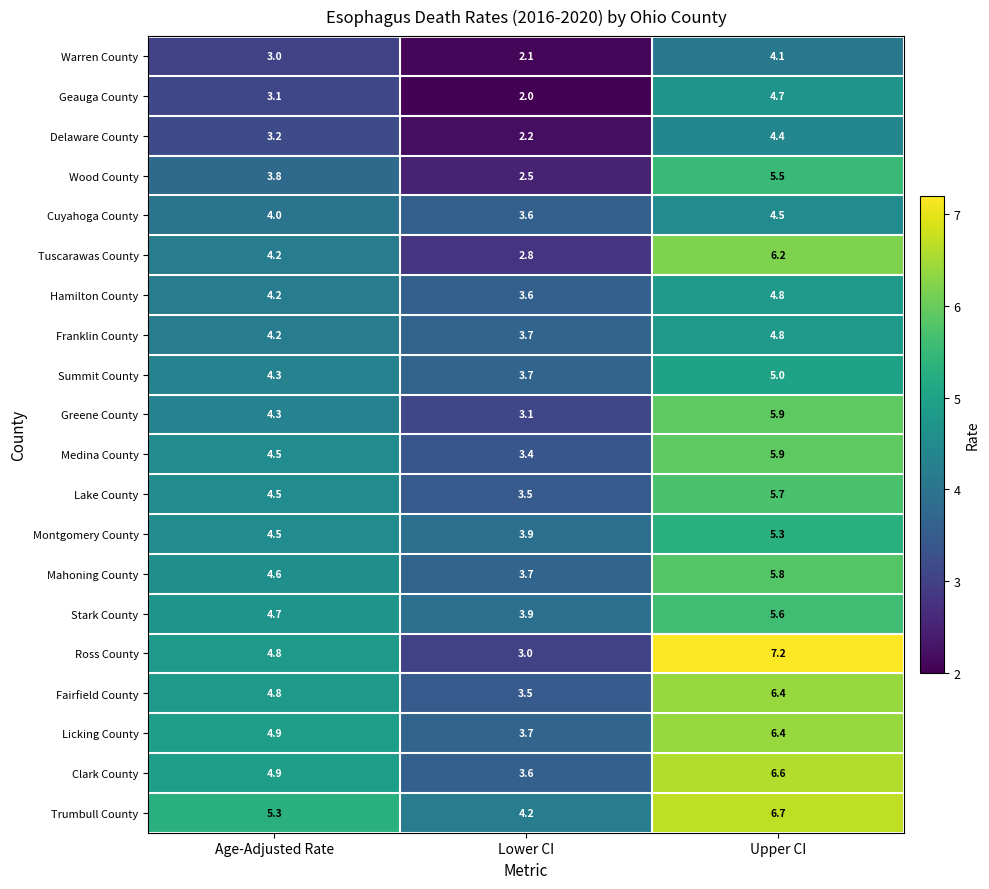

Which series has the largest total across all categories?

Trumbull County